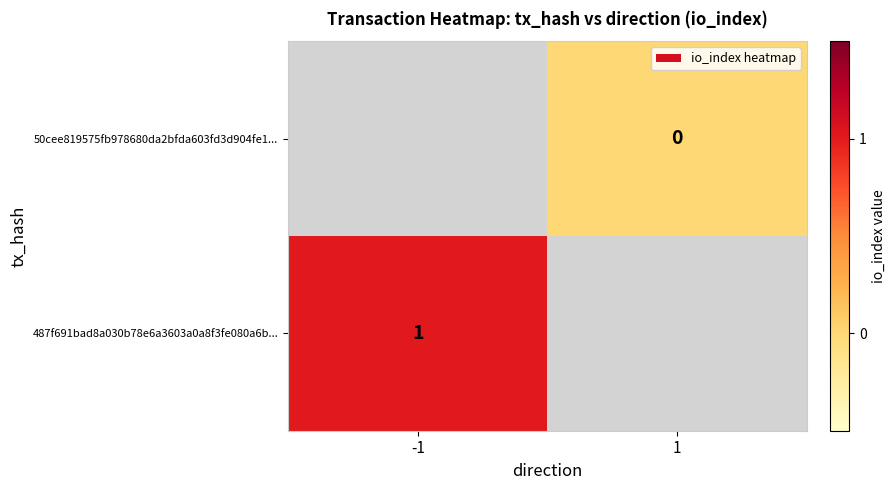

At how many categories does at least one series exceed 0?

1